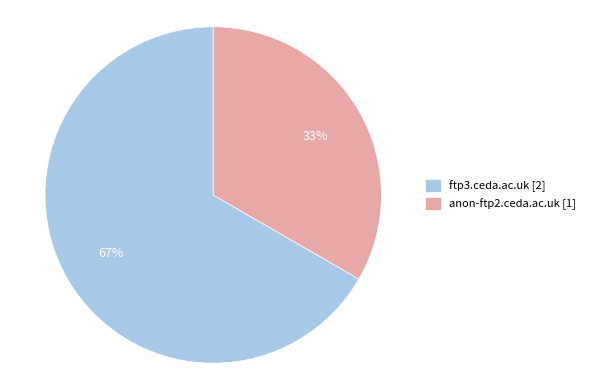

How many segments does this pie chart have?

2